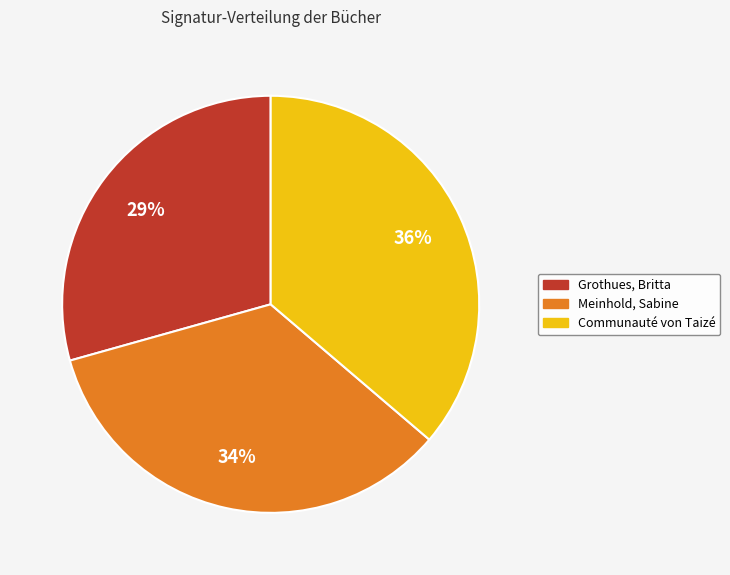

Do Communauté von Taizé and Grothues, Britta together represent more than half of the pie?

Yes